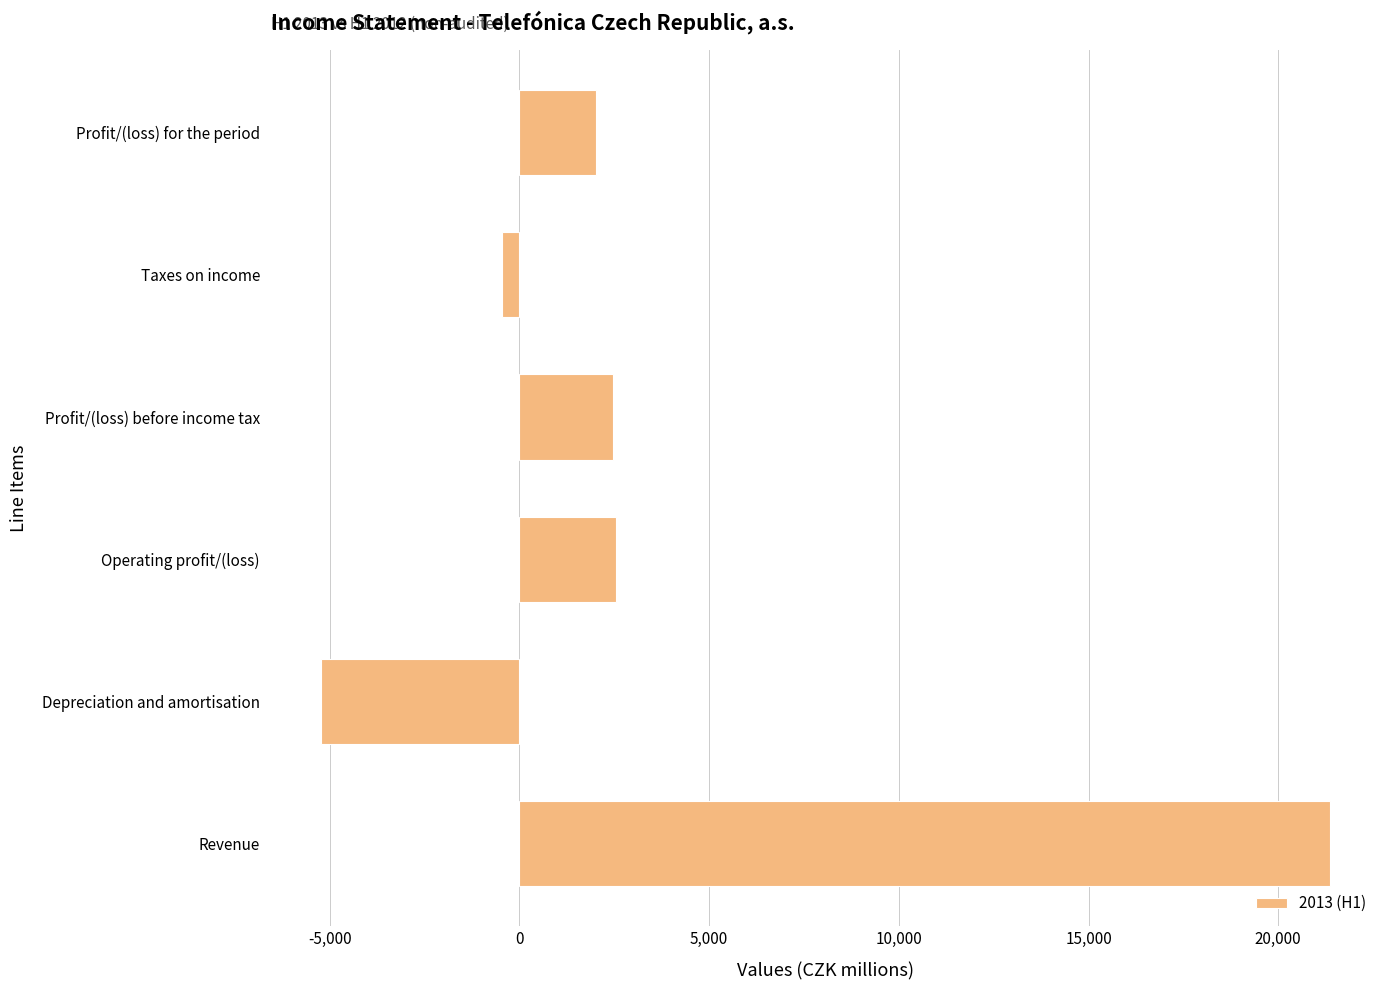

What is the change in value from Depreciation and amortisation to Profit/(loss) before income tax?

+7693